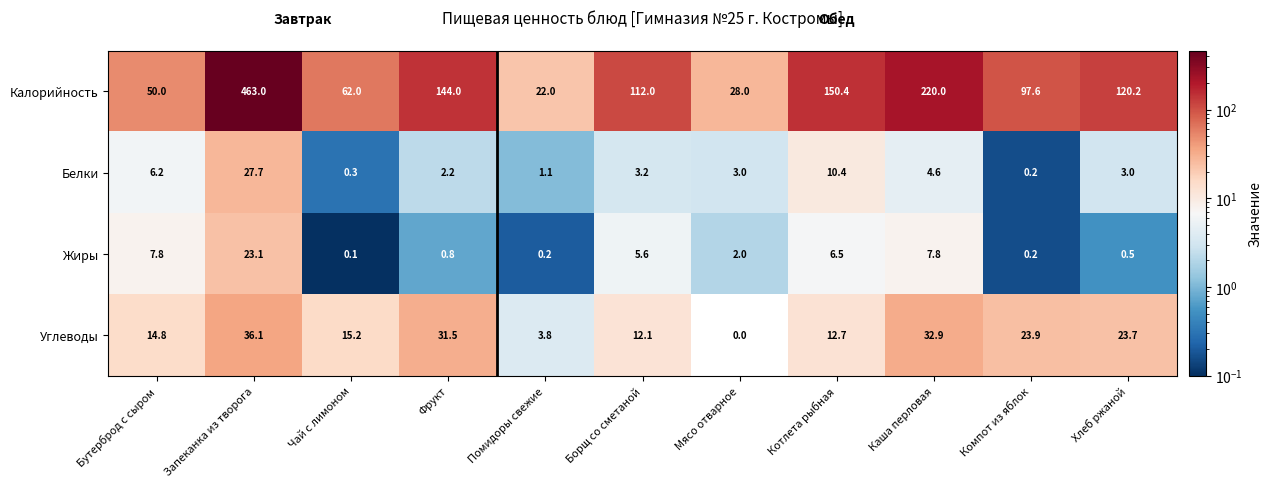

At Борщ со сметаной, list the series in order from smallest to largest.

Белки, Жиры, Углеводы, Калорийность